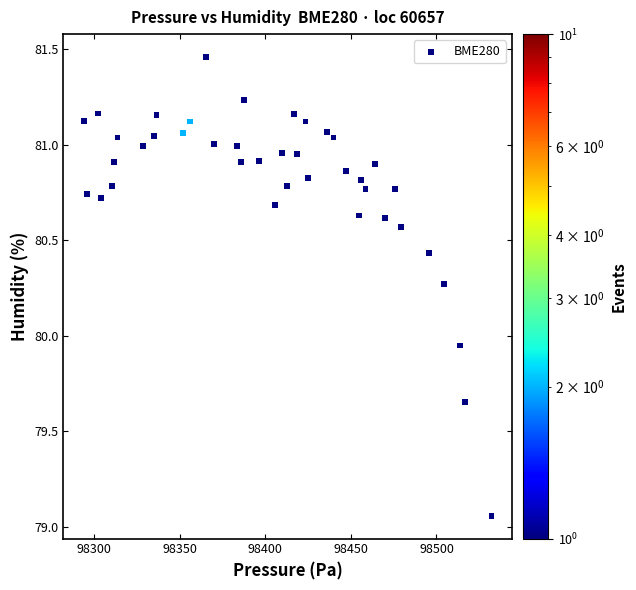

What is the range of X values (max minus min)?

238.2